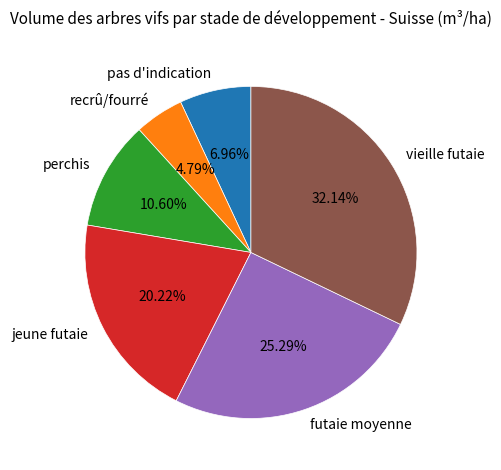

How many segments does this pie chart have?

6